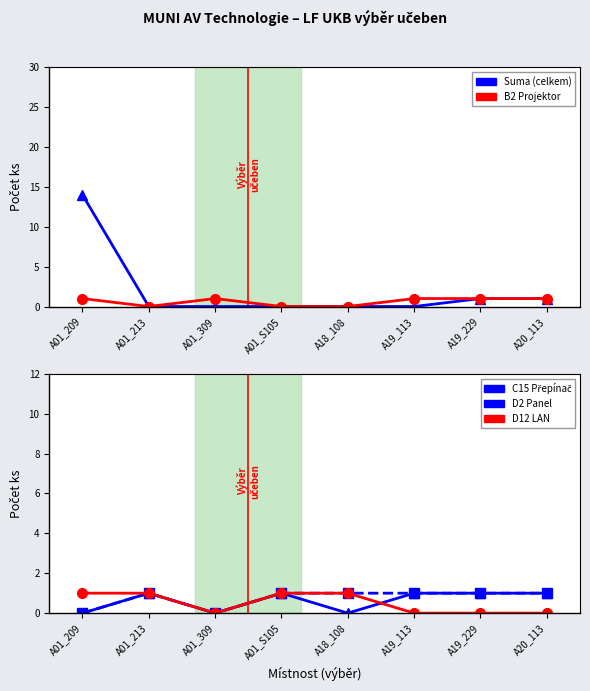

Where do C15 Přepínač and B2 Projektor first cross each other?

A01_209 and A01_213